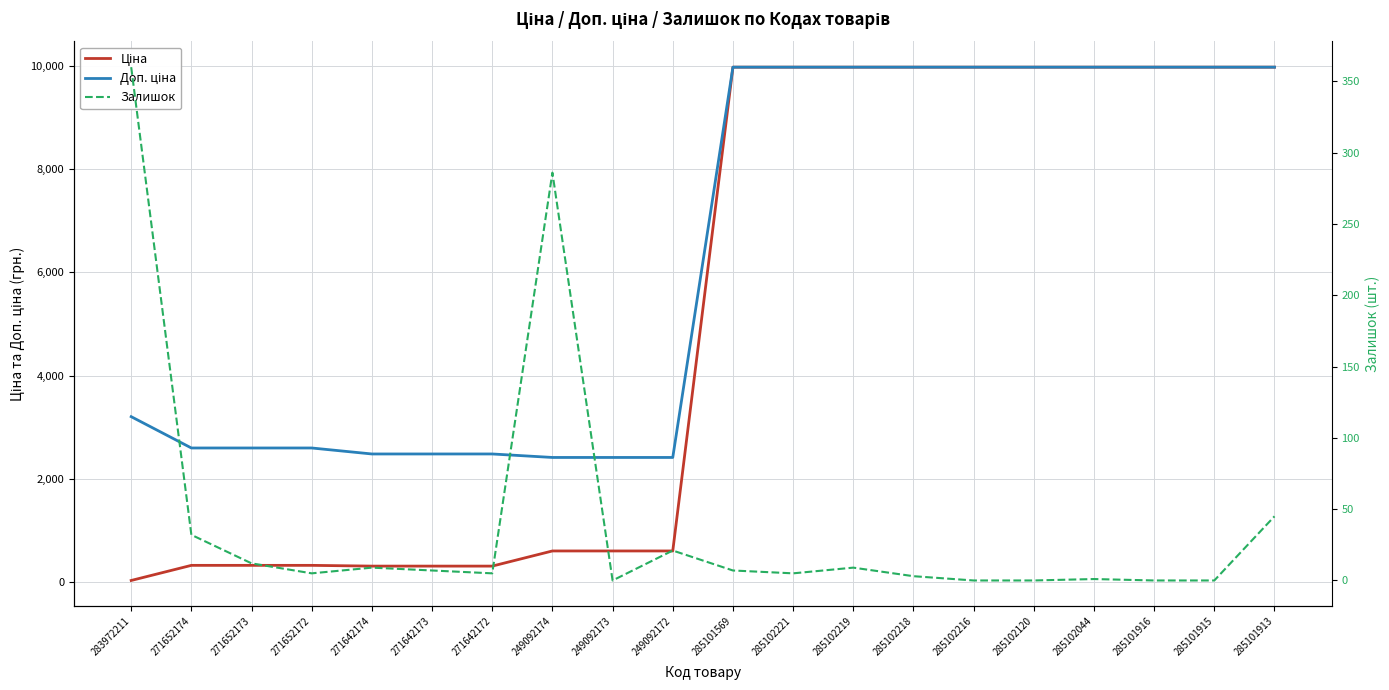

True or false: Залишок and Доп. ціна intersect in this chart.

False